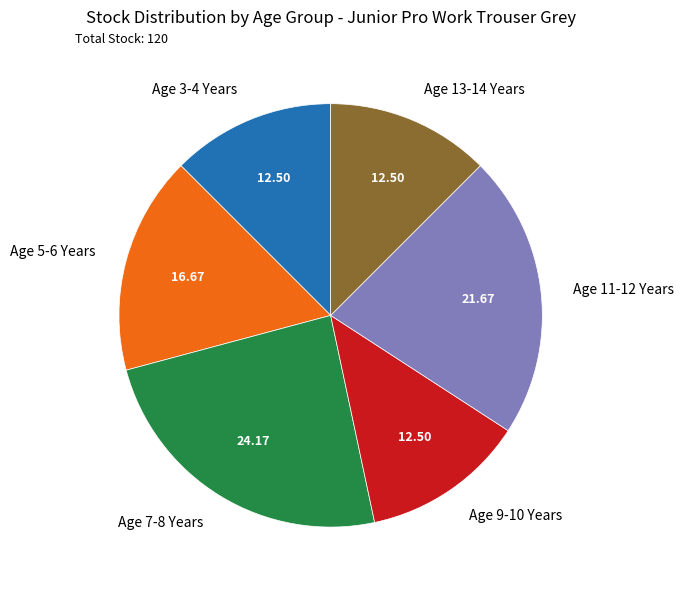

What is the ratio of the value at Age 3-4 Years to the value at Age 13-14 Years?

1.0